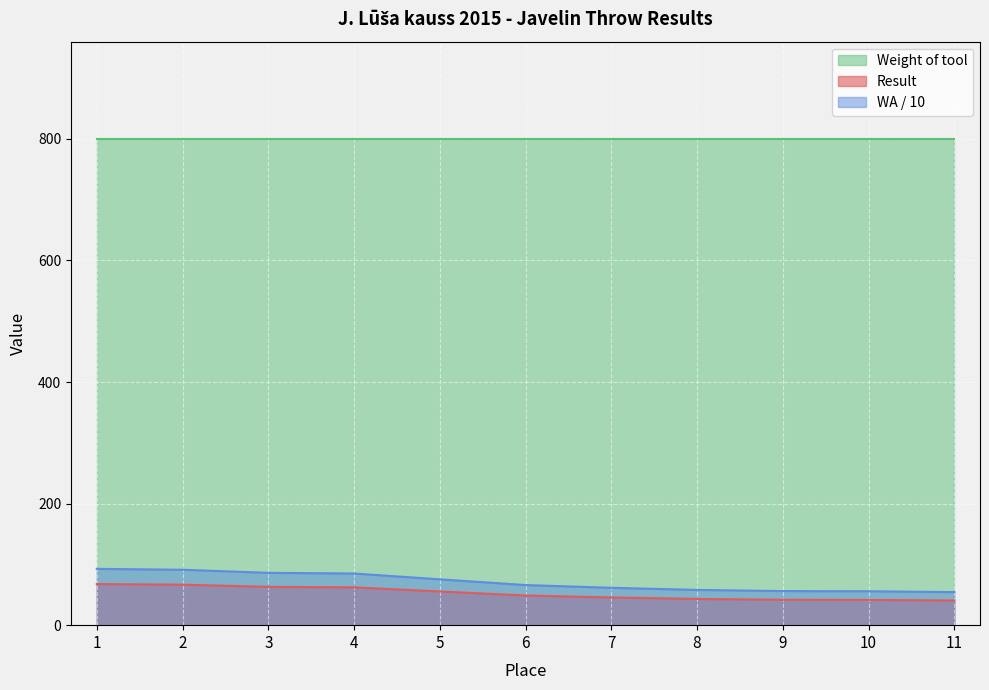

What is the value of the Result point at the 11th from the left?

40.6